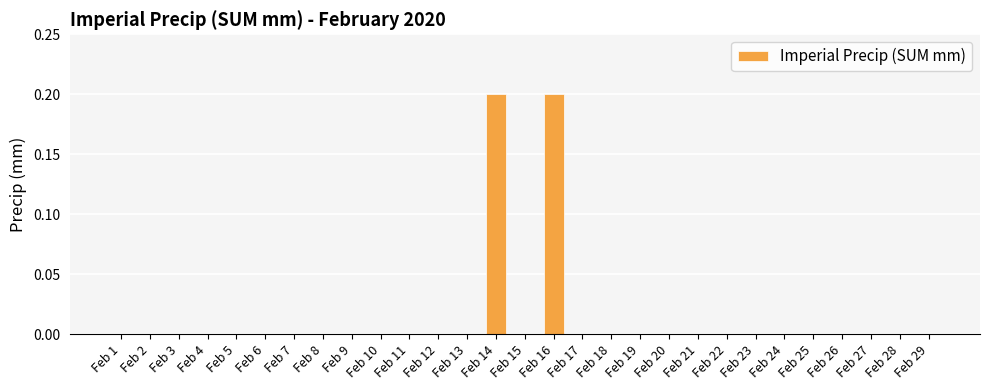

The chart shows a value of 0.1 at Feb 5. True or false?

False